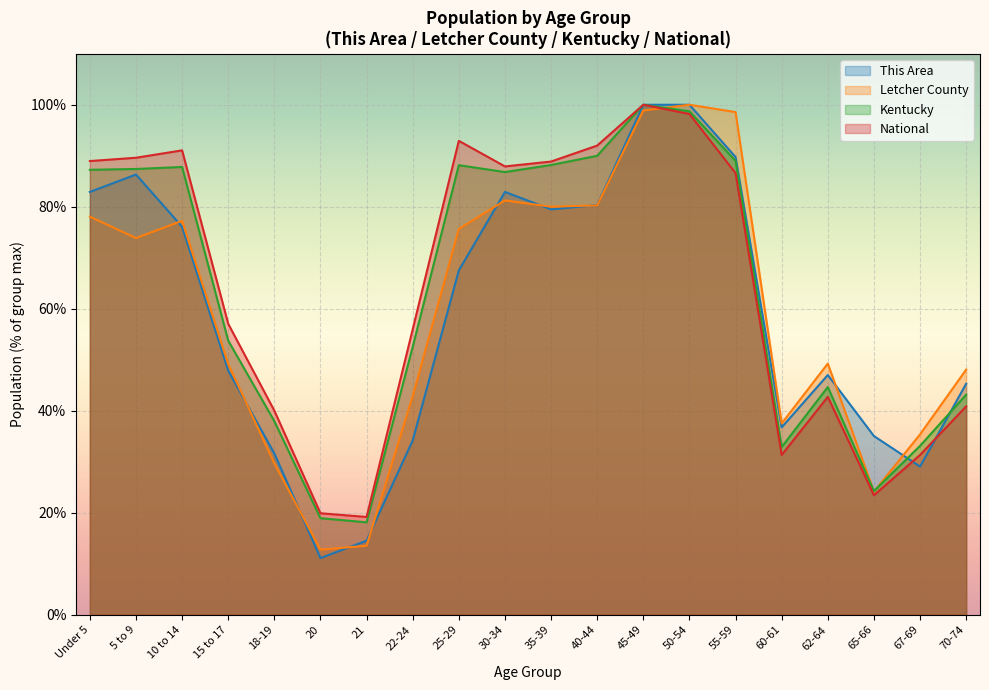

What is the label of the 1st point from the left?

Under 5